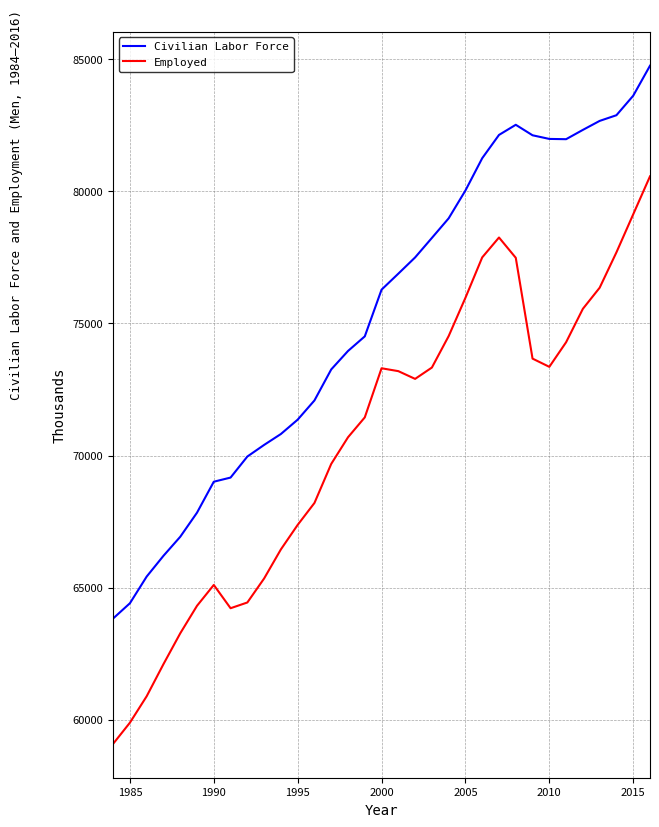

True or false: Employed and Civilian Labor Force intersect in this chart.

False